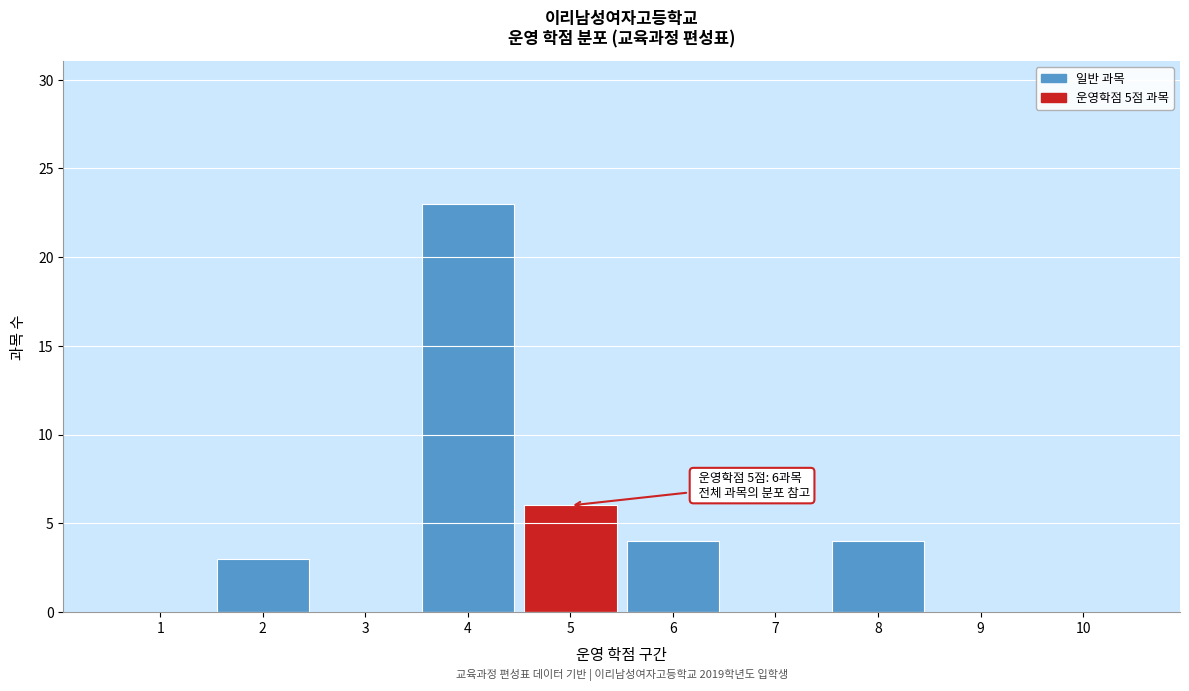

Over which range of the x-axis is the bar tallest?

3.5 to 4.5